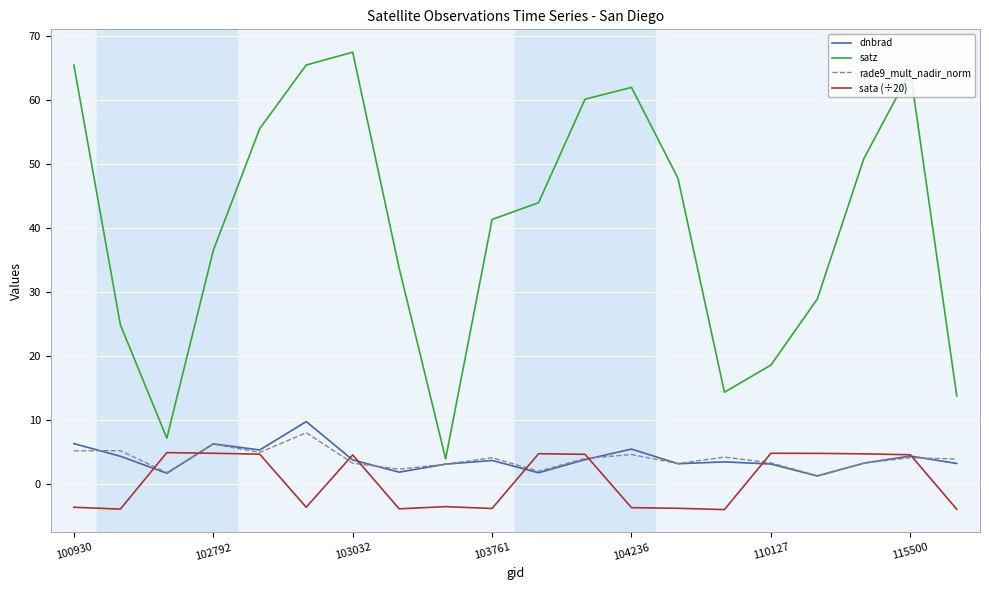

Which series has the largest total across all categories?

satz